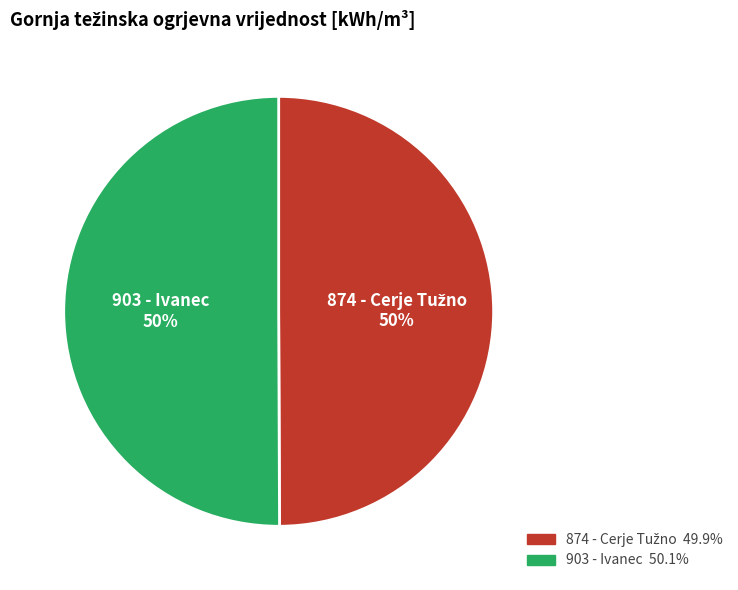

Is it true that 903 - Ivanec is 40% of the pie?

False